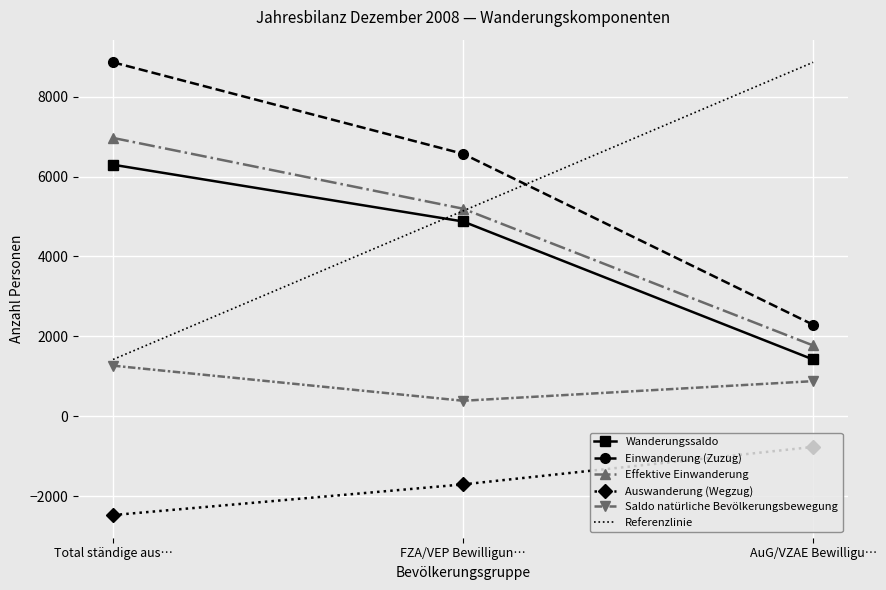

What is the value of the Auswanderung (Wegzug) point at the 1st from the left?

-2474